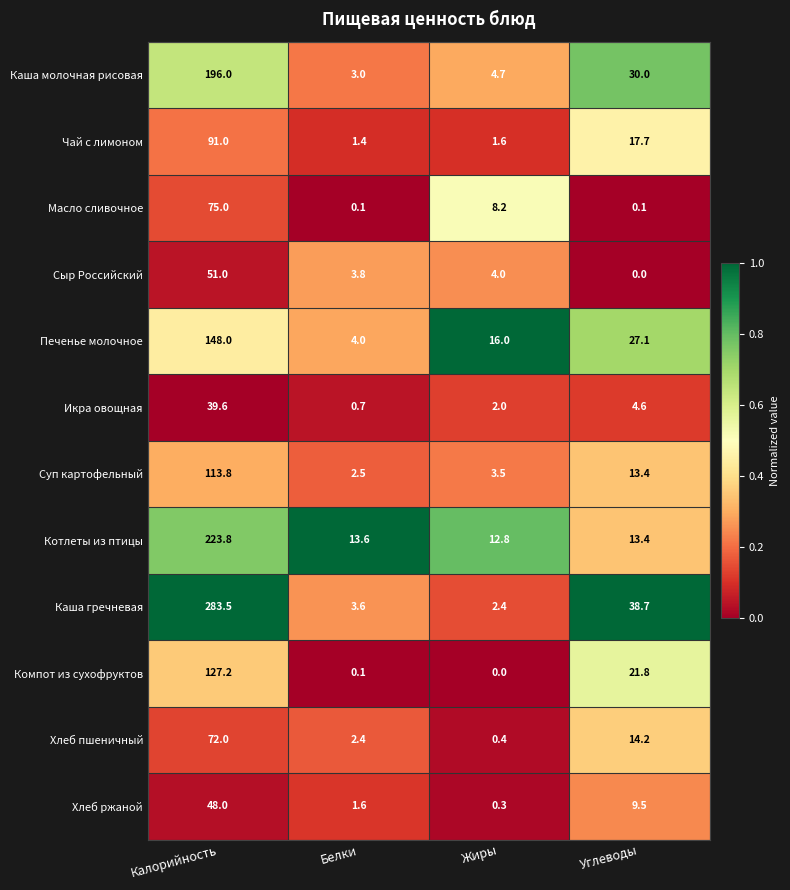

List the labels in order of Котлеты из птицы value, largest first.

Калорийность, Белки, Углеводы, Жиры